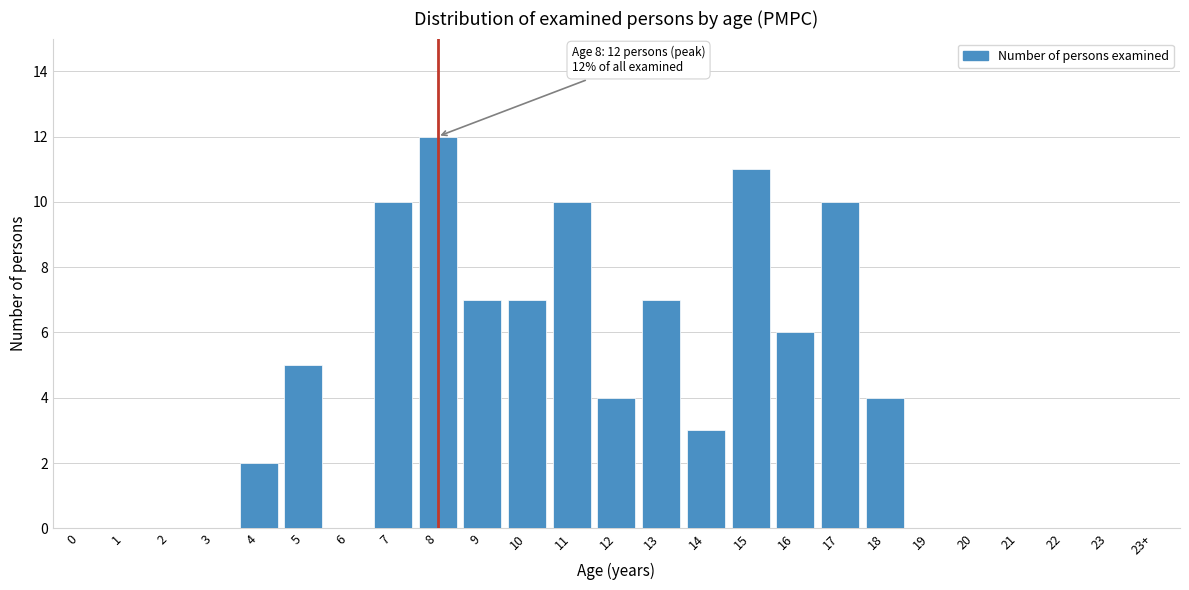

Reading right to left, transcribe all the data shown in this chart.

23+=0	23=0	22=0	21=0	20=0	19=0	18=4	17=10	16=6	15=11	14=3	13=7	12=4	11=10	10=7	9=7	8=12	7=10	6=0	5=5	4=2	3=0	2=0	1=0	0=0